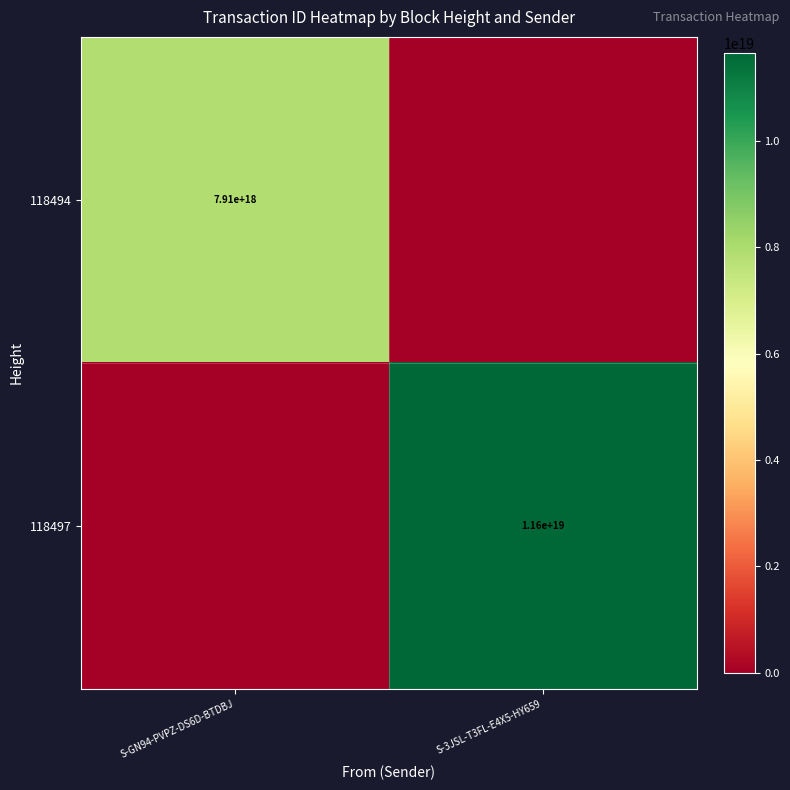

Is it true that 118494 equals 13779161892353519616 at S-GN94-PVPZ-DS6D-BTDBJ?

False